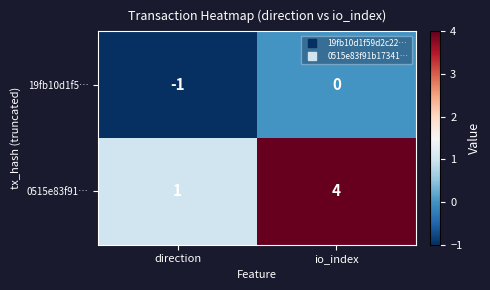

The value of 0515e83f91… at direction is 1. True or false?

True